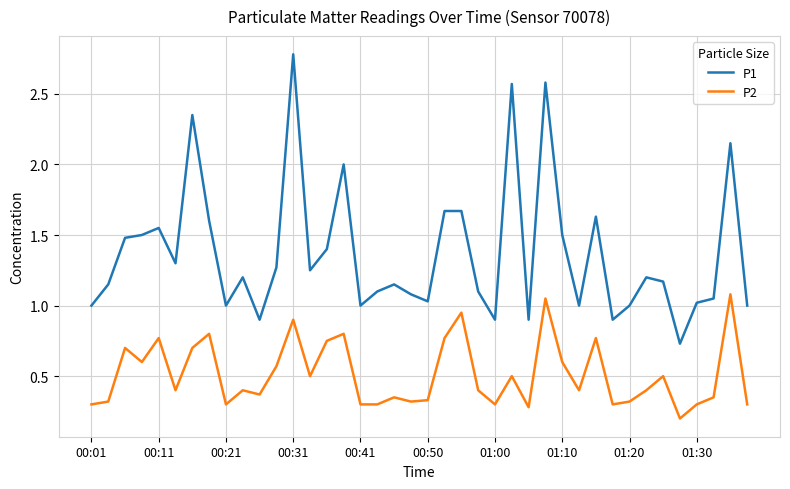

True or false: P1 and P2 cross at least once.

False